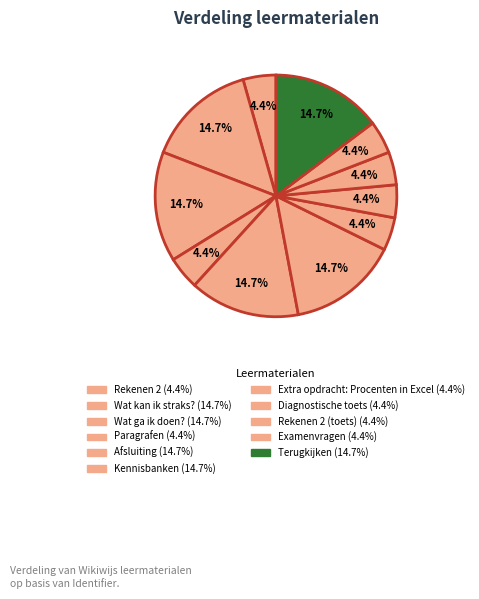

Is there a majority slice in this chart?

No